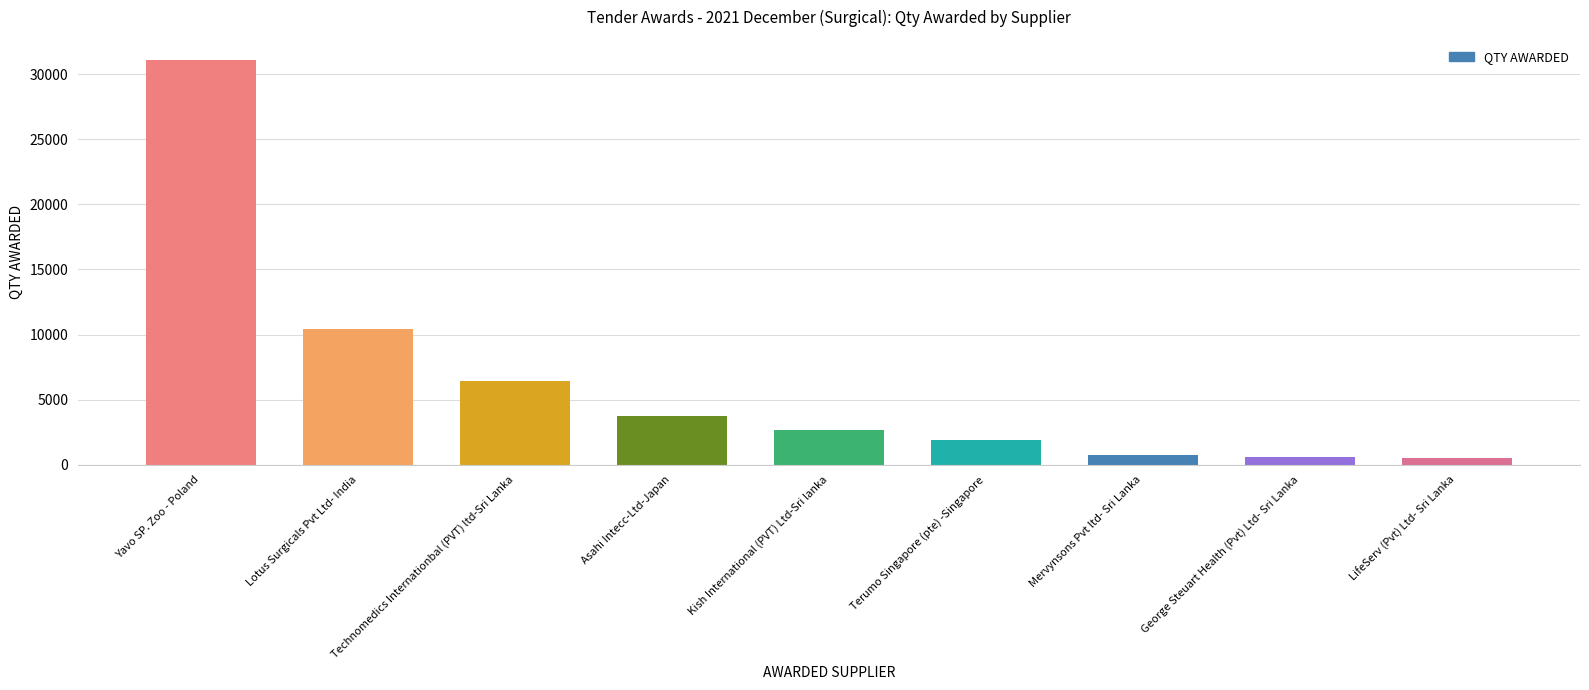

How many bars are there in total?

9